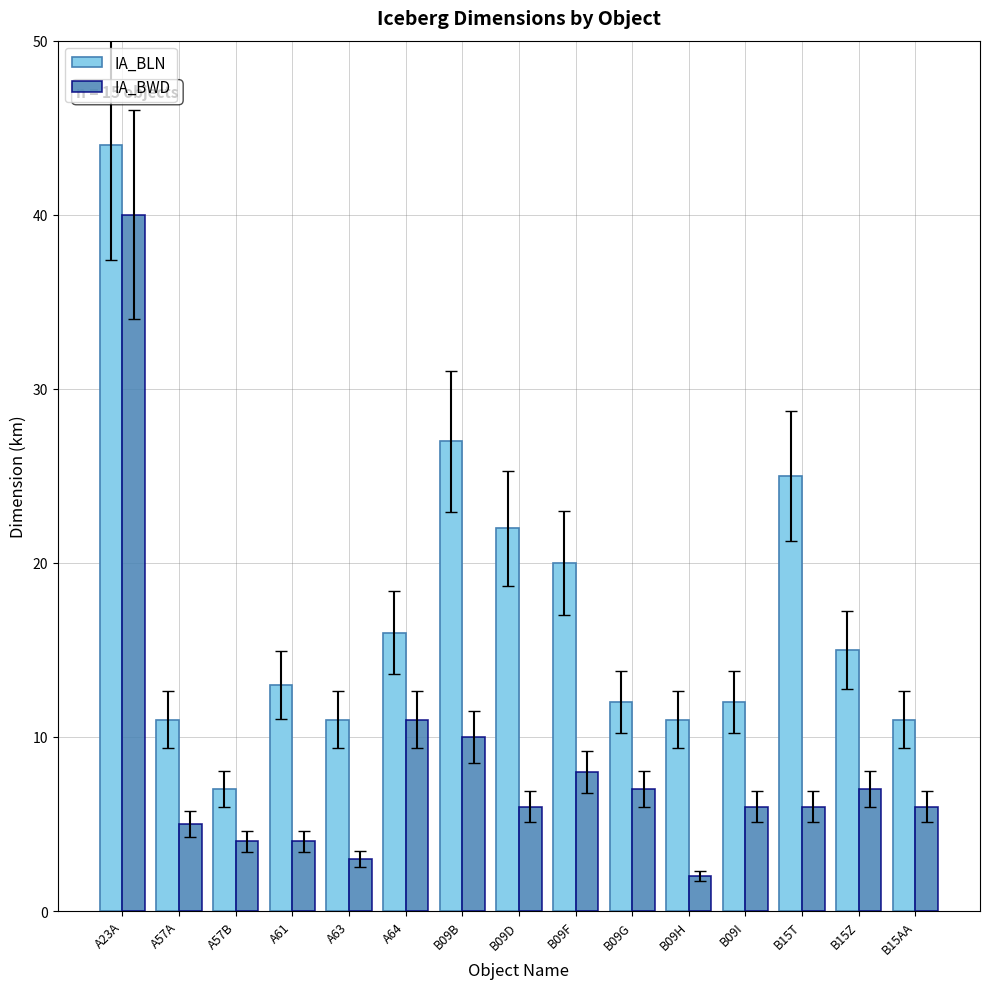

How many data points does each series have?

15